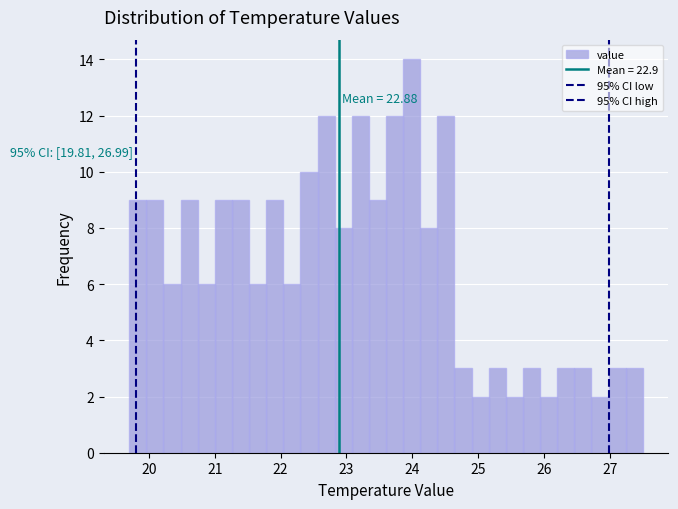

Read against the x-axis, roughly where is the centre of the tallest bar?

24.0